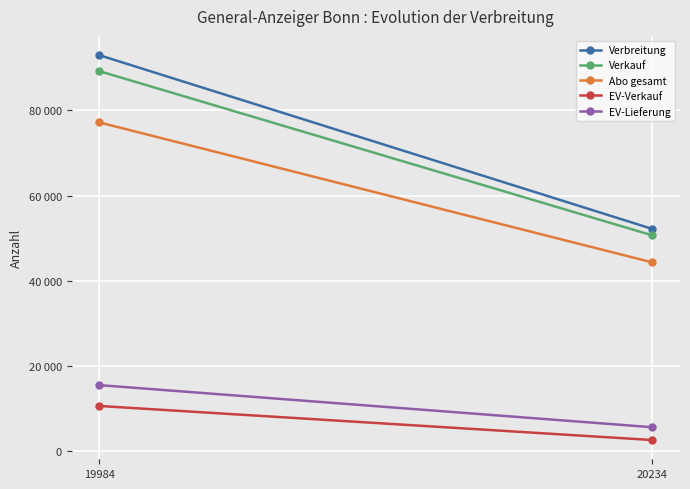

What is the value of the Verbreitung point at the 2nd from the left?

52184